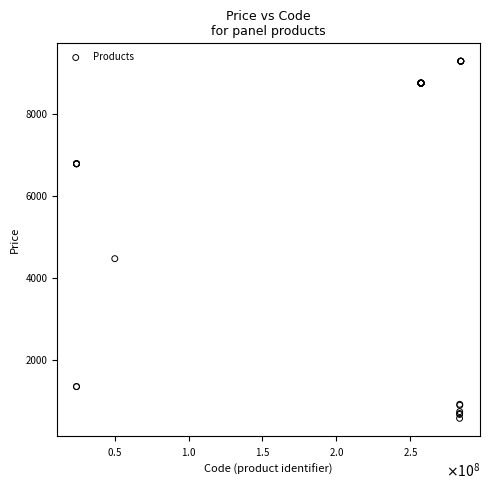

What Y value in the scatter plot is closest to 4931?

4470.6